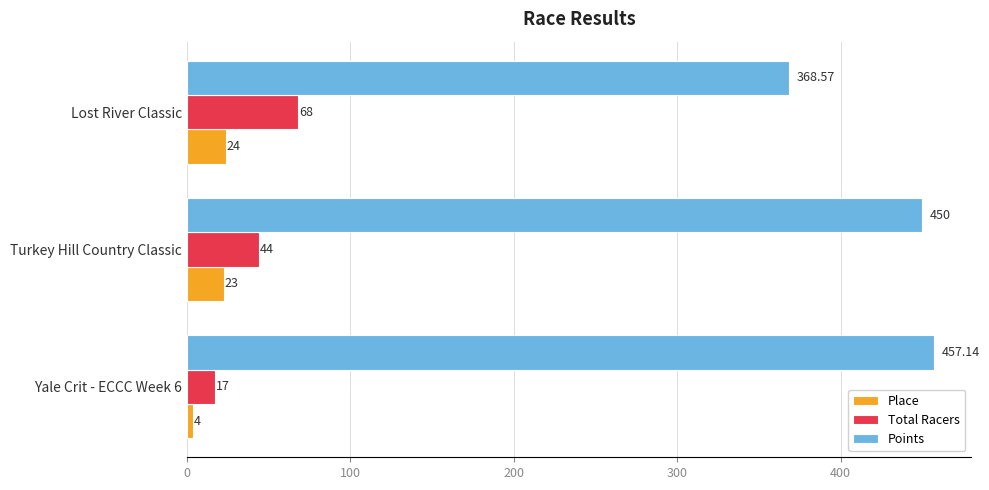

How many series are shown in this chart?

3